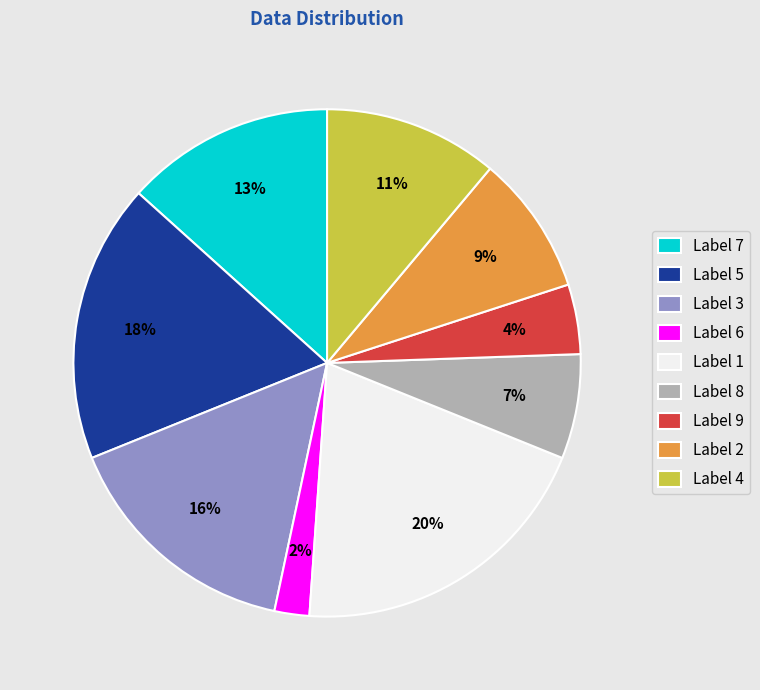

Approximately how many times larger is the value at Label 6 compared to Label 9?

0.5